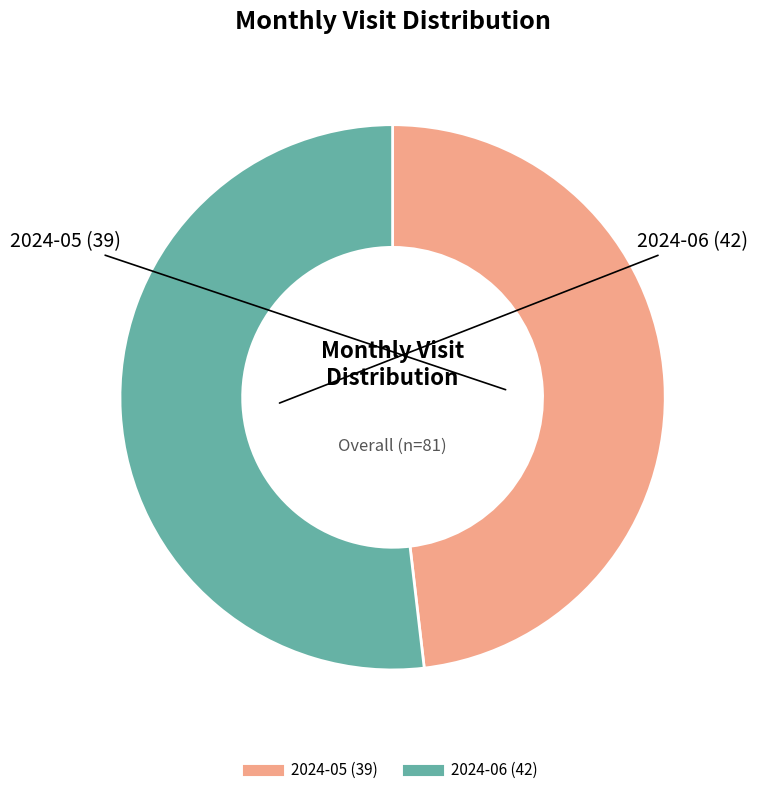

Between 2024-05 and 2024-06, which is larger?

2024-06